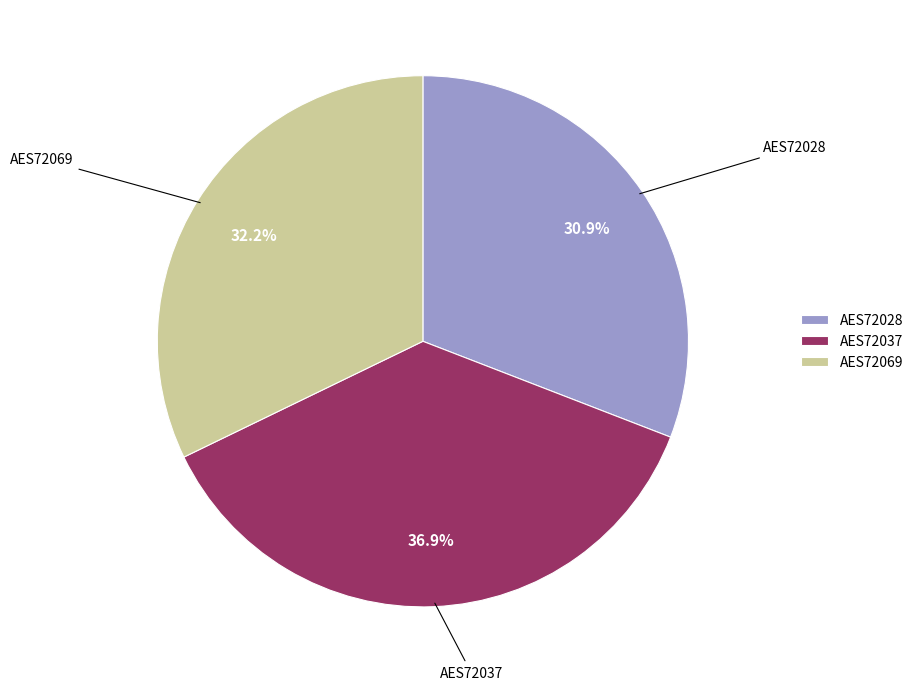

How many segments does this pie chart have?

3